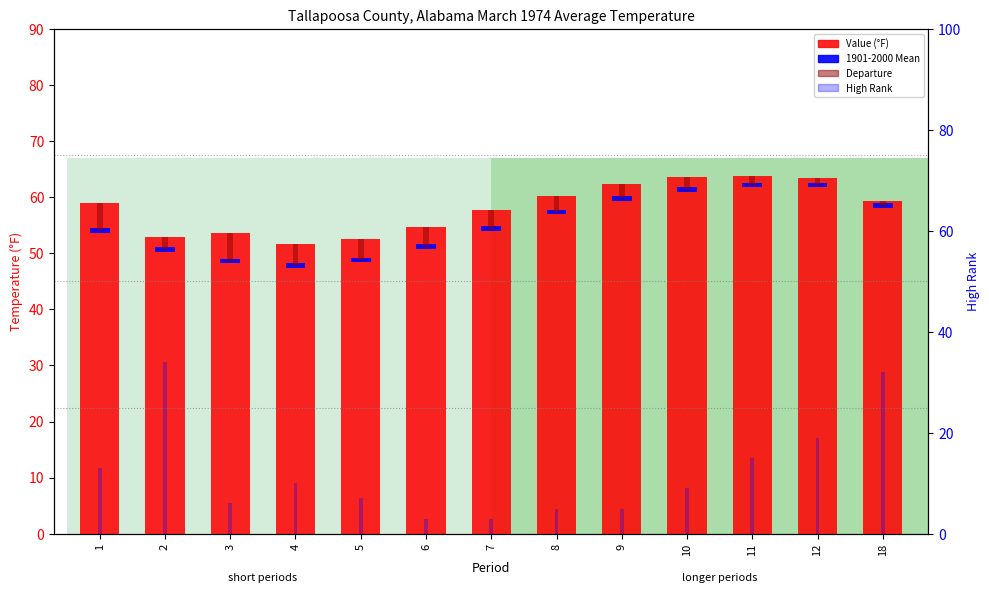

How many bars are there in total?

52